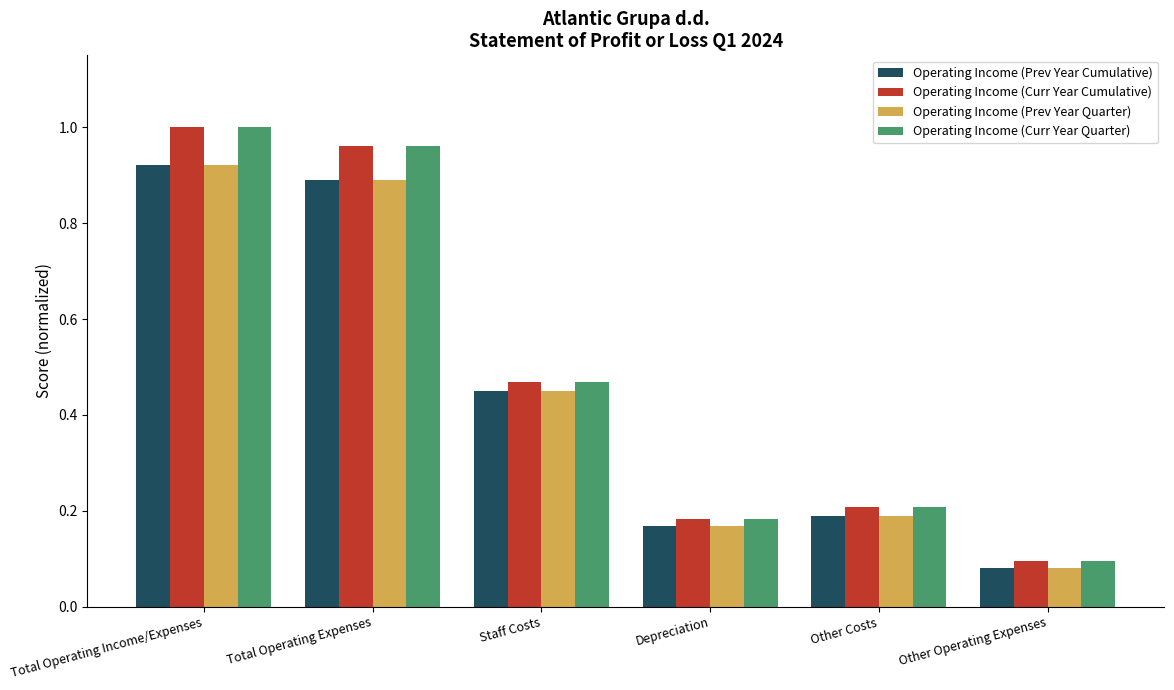

What is the label of the 4th bar from the left?

Depreciation